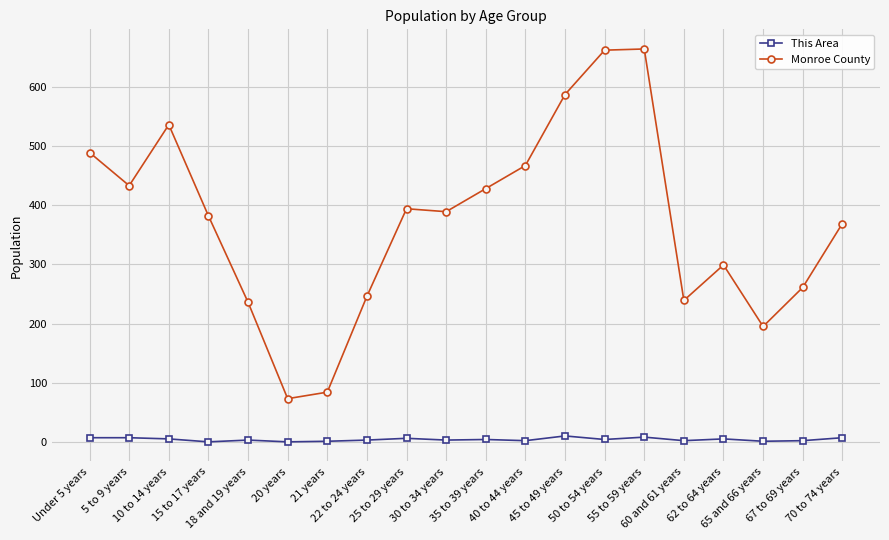

Read the This Area value at 55 to 59 years, to the nearest 10.

10